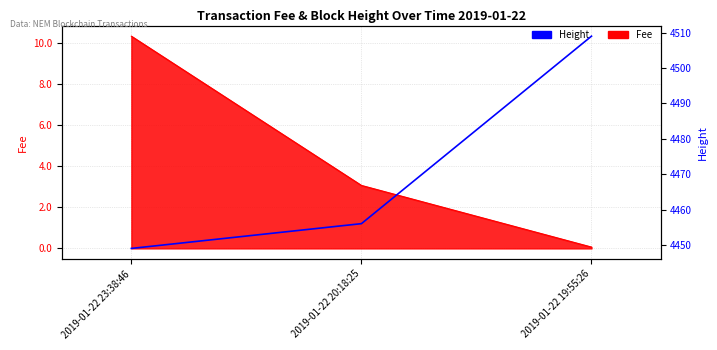

What is the label of the 1st point from the right?

2019-01-22 19:55:26